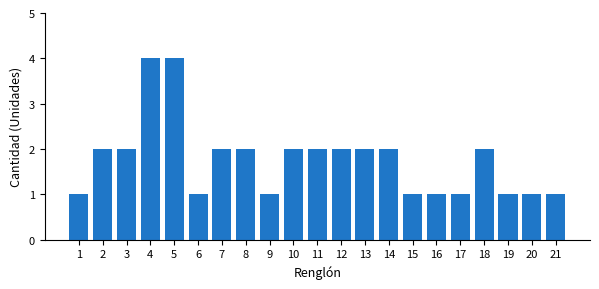

Reading left to right, extract all data points from this chart.

1	2	2	4	4	1	2	2	1	2	2	2	2	2	1	1	1	2	1	1	1